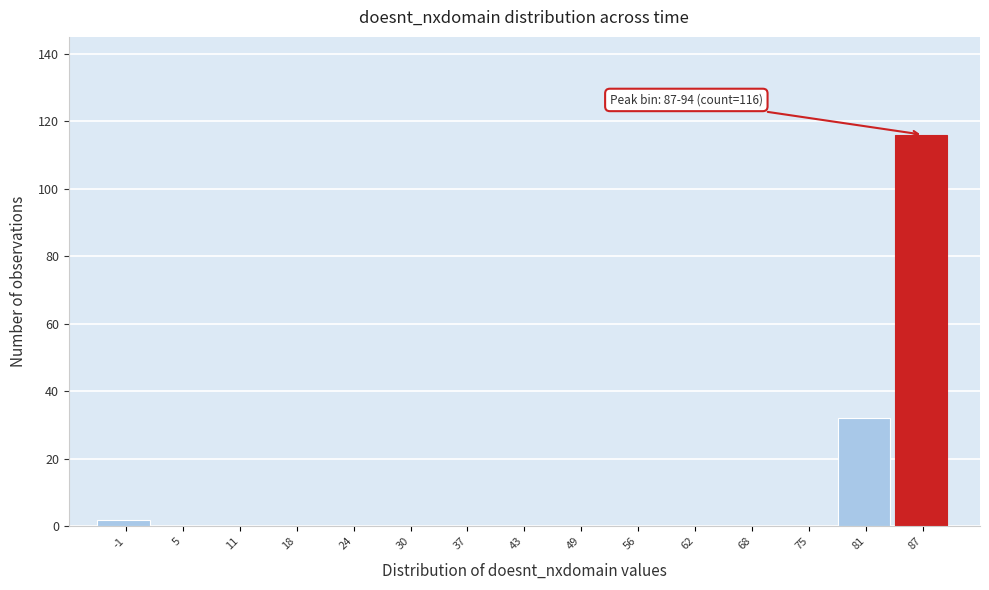

Reading left to right, extract all data points from this chart.

-1=2	5=0	11=0	18=0	24=0	30=0	37=0	43=0	49=0	56=0	62=0	68=0	75=0	81=32	87=116